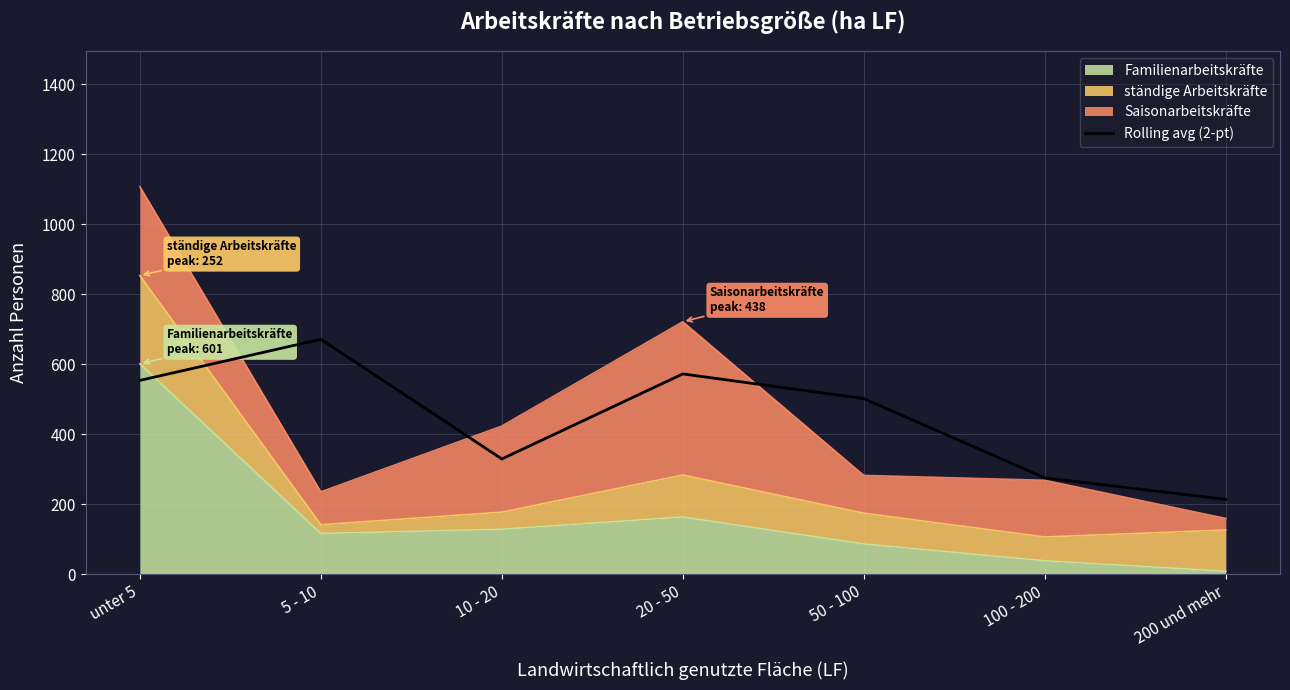

List the labels in order of value, smallest first.

200 und mehr, 100 - 200, 10 - 20, 50 - 100, unter 5, 20 - 50, 5 - 10